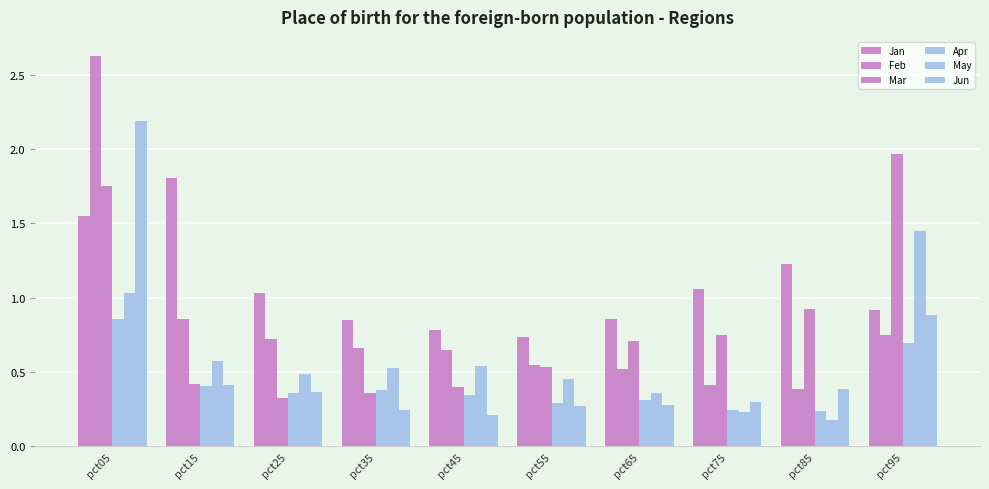

Between pct75 and pct15, which is larger?

pct15